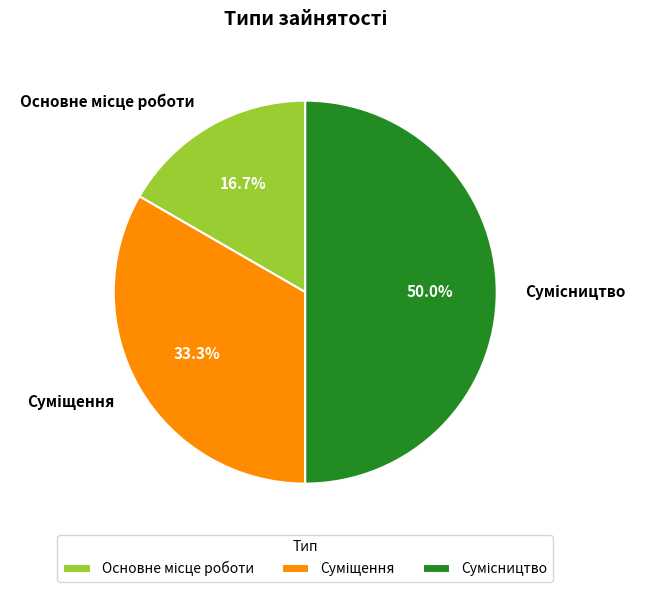

What percentage is the Суміщення slice, to the nearest percent?

33%